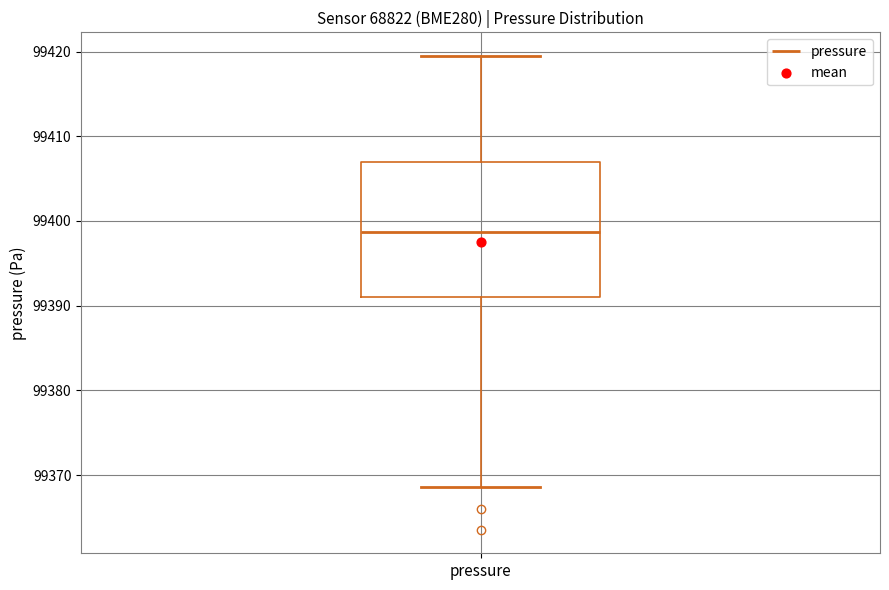

Read this box plot against the y-axis: the position of the median line, the range covered by the box, and the ends of both whiskers. The values are not printed on the chart, so give them approximately, as read against the axis.

median 99399, box 99391 to 99407, whiskers 99369 to 99419